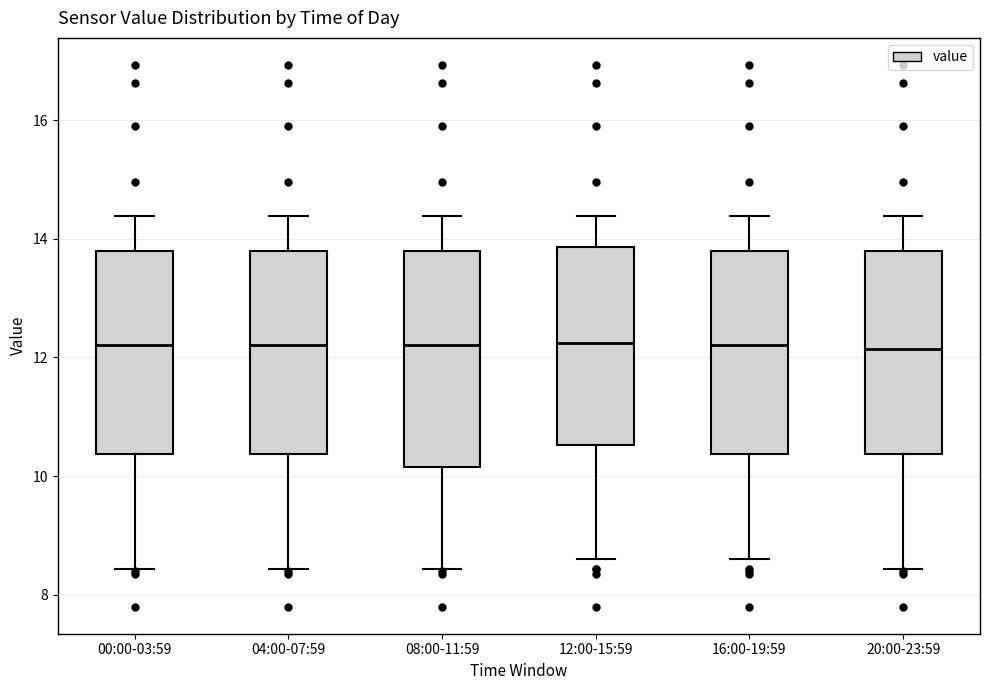

Where is the lower edge of the box for 04:00-07:59 on the y-axis? The values are not printed on the chart, so give them approximately, as read against the axis.

10.4